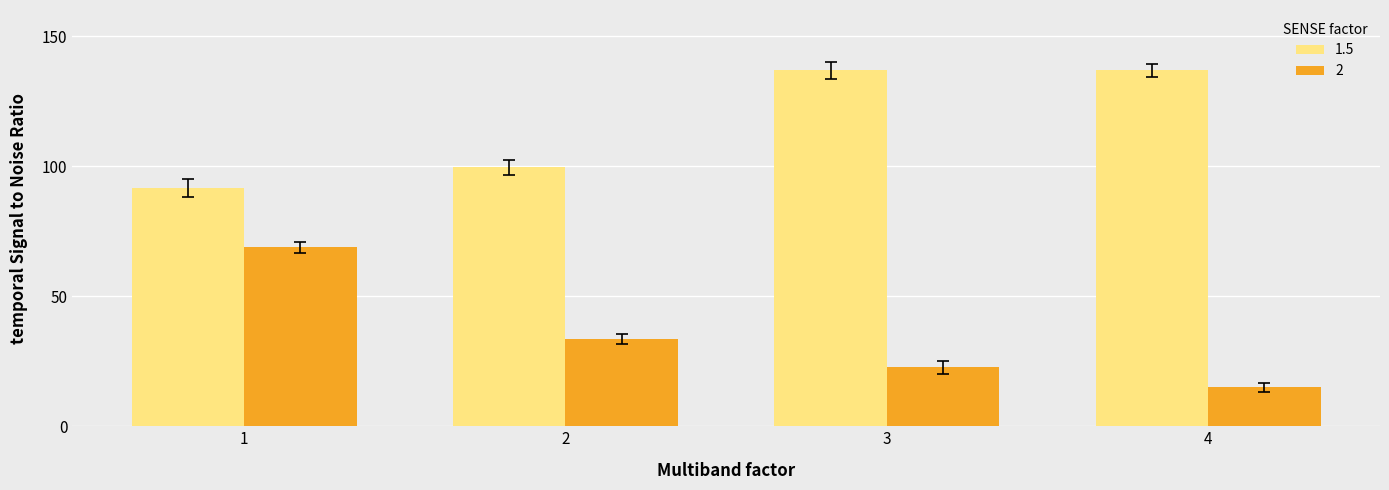

What is the value of the 1.5 bar at the 3rd from the left?

136.8